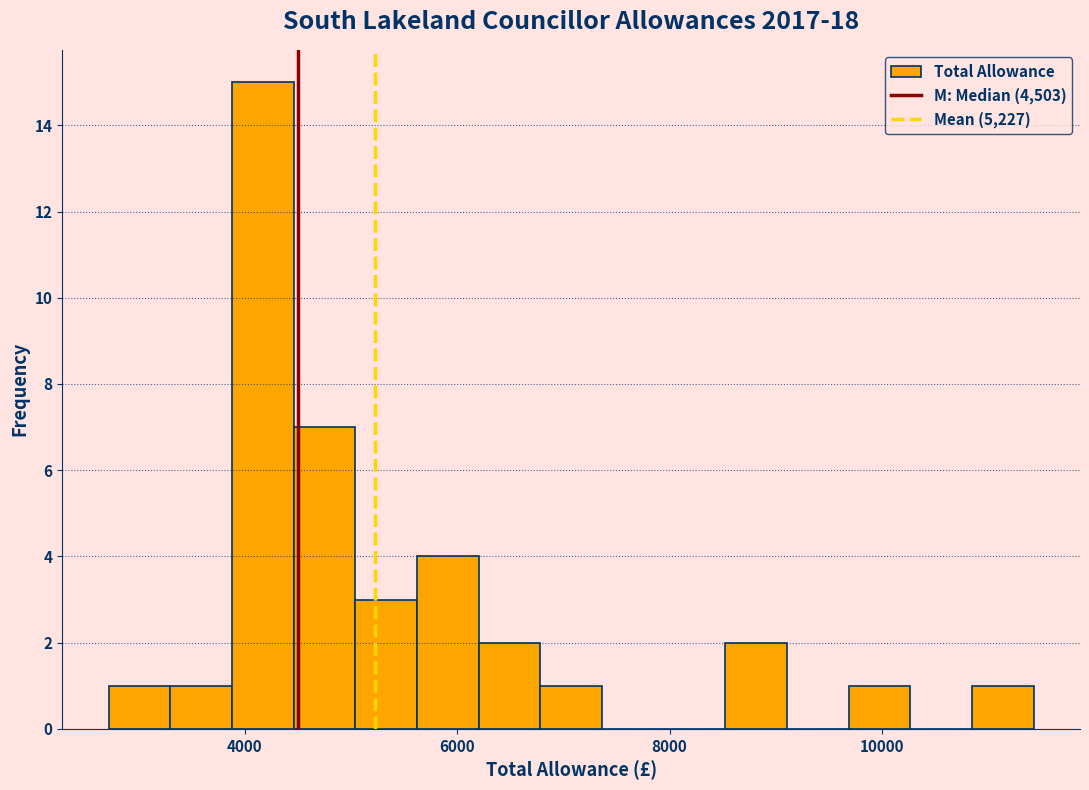

Around what value on the x-axis is the tallest bar? Give the approximate position of its centre, as read against the axis.

4200